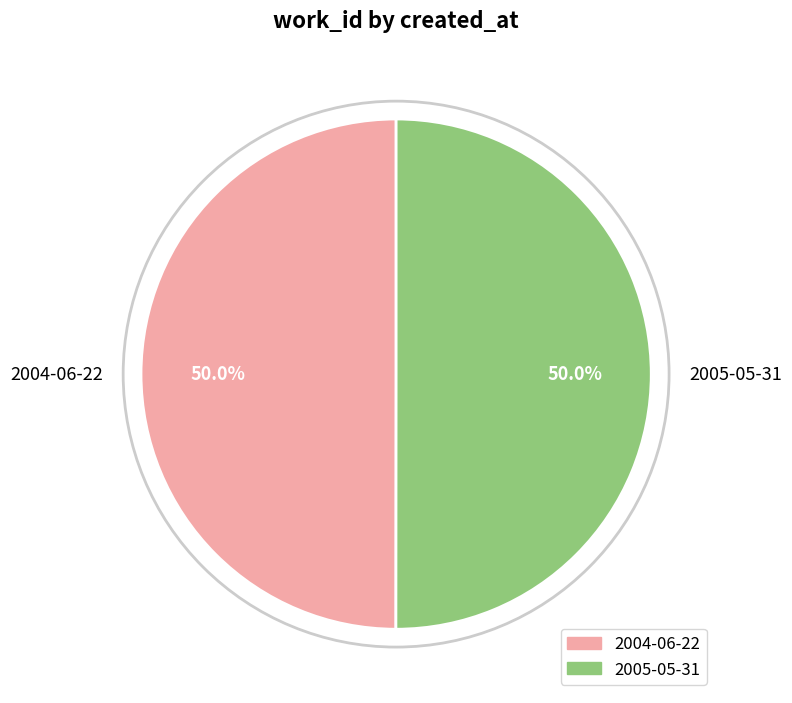

What is the ratio of the value at 2004-06-22 to the value at 2005-05-31?

1.0